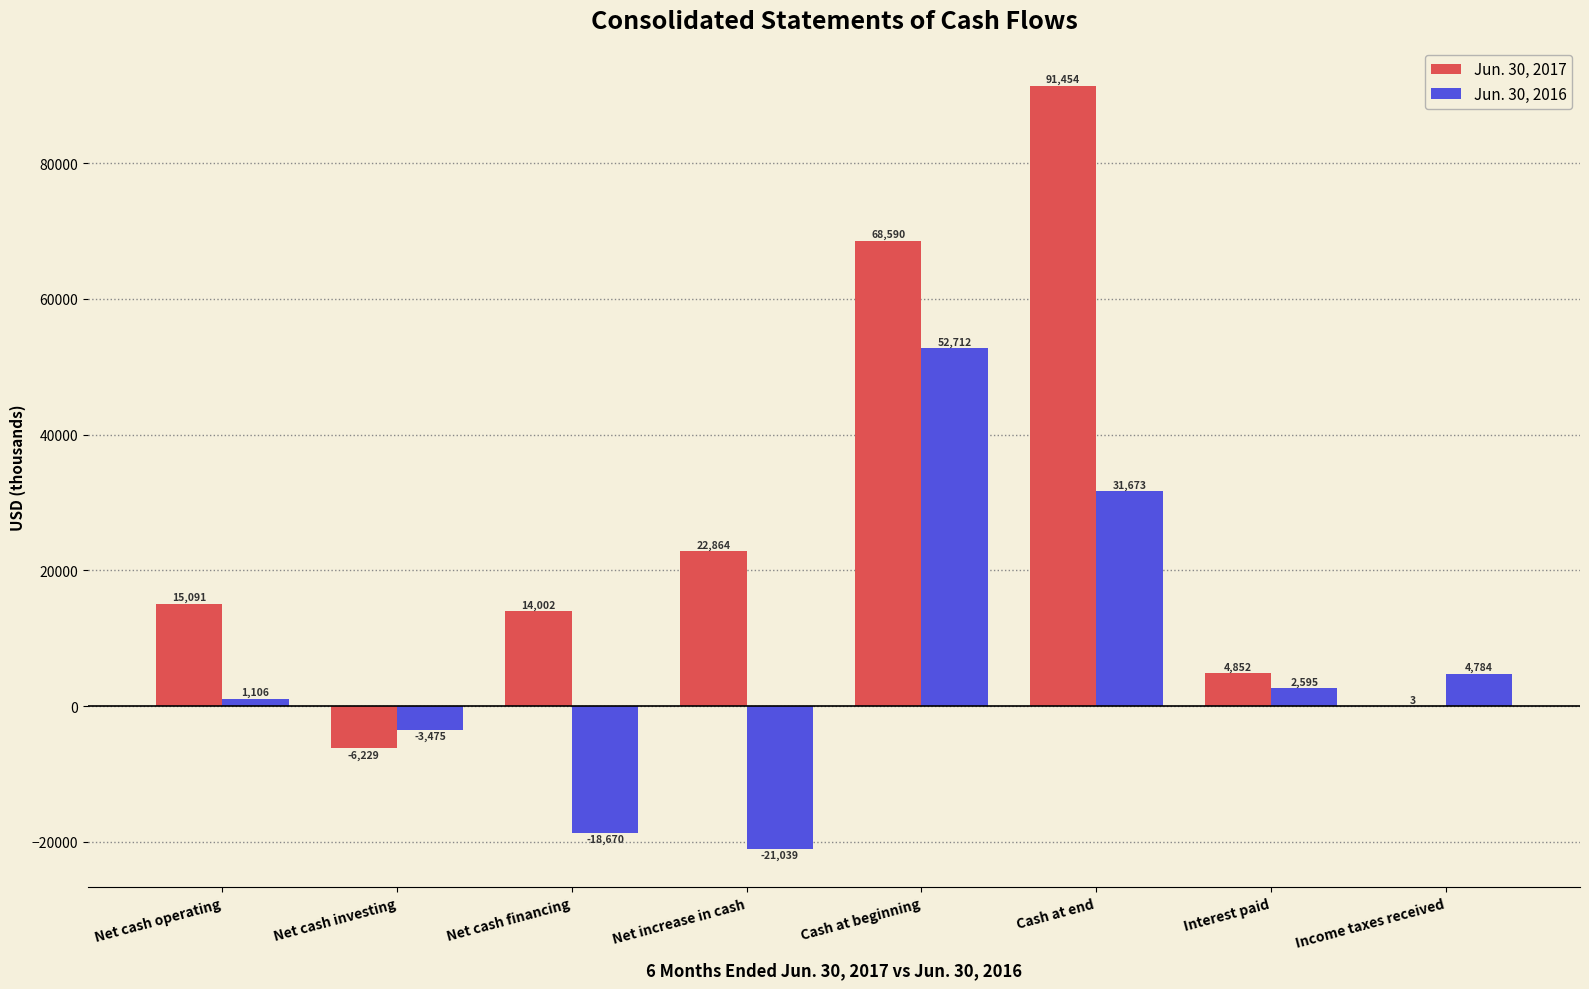

Reading right to left, transcribe all the data shown in this chart.

Jun. 30, 2017: Income taxes received=3	Interest paid=4852	Cash at end=91454	Cash at beginning=68590	Net increase in cash=22864	Net cash financing=14002	Net cash investing=-6229	Net cash operating=15091
Jun. 30, 2016: Income taxes received=4784	Interest paid=2595	Cash at end=31673	Cash at beginning=52712	Net increase in cash=-21039	Net cash financing=-18670	Net cash investing=-3475	Net cash operating=1106